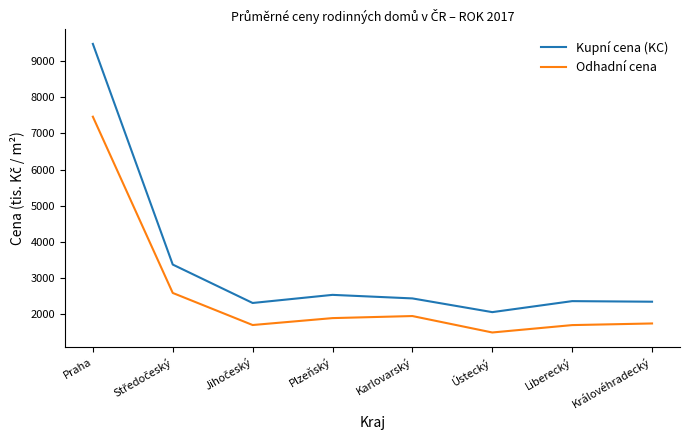

True or false: Odhadní cena and Kupní cena (KC) intersect in this chart.

False